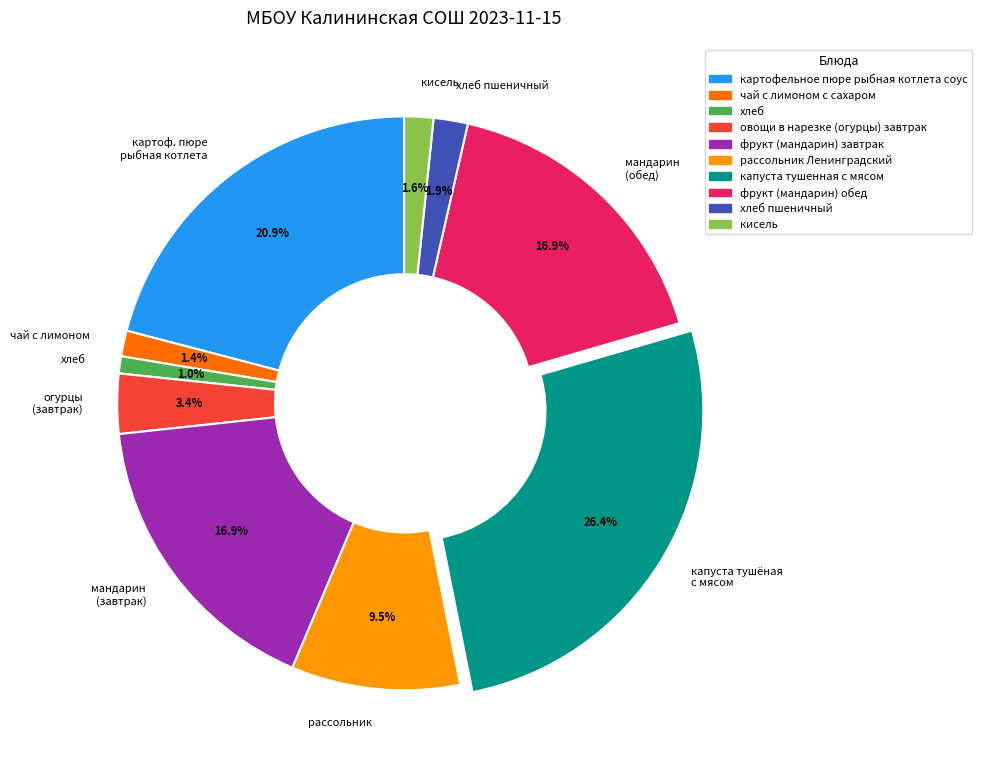

Between мандарин (завтрак) and огурцы (завтрак), which is larger?

мандарин (завтрак)